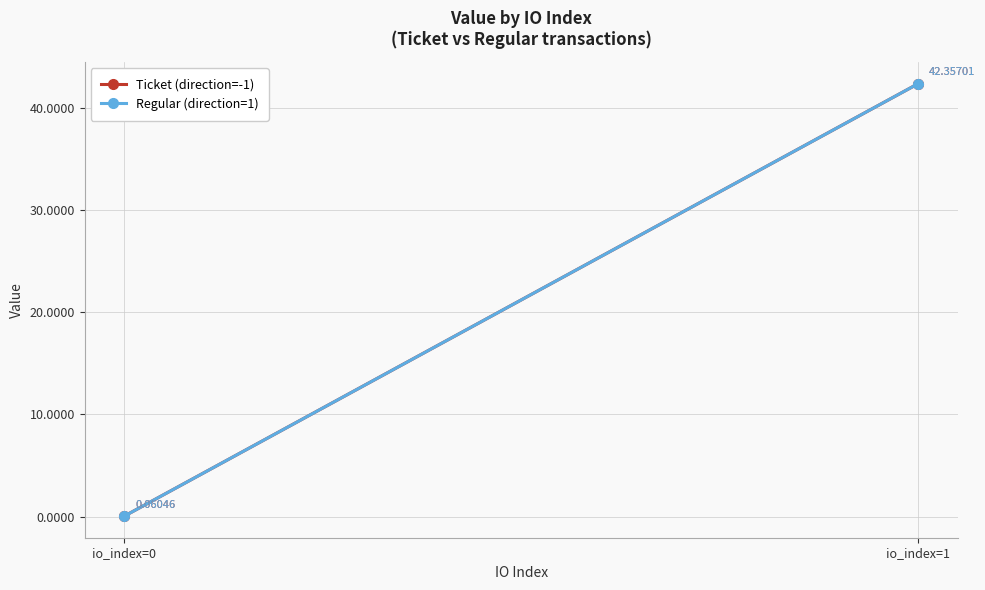

Which has a higher value, io_index=1 or io_index=0?

io_index=1